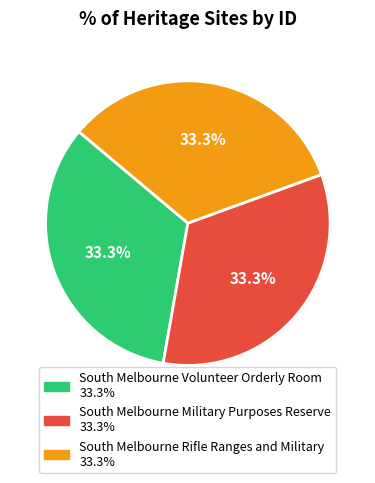

What portion of the pie excludes South Melbourne Volunteer Orderly Room?

66.7%